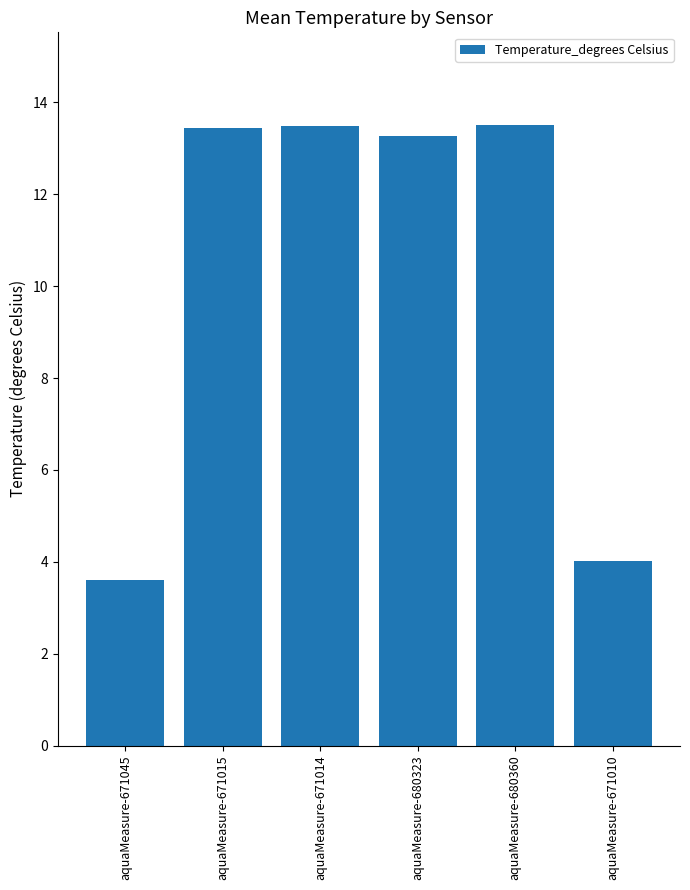

What is the sum of all values?

61.3